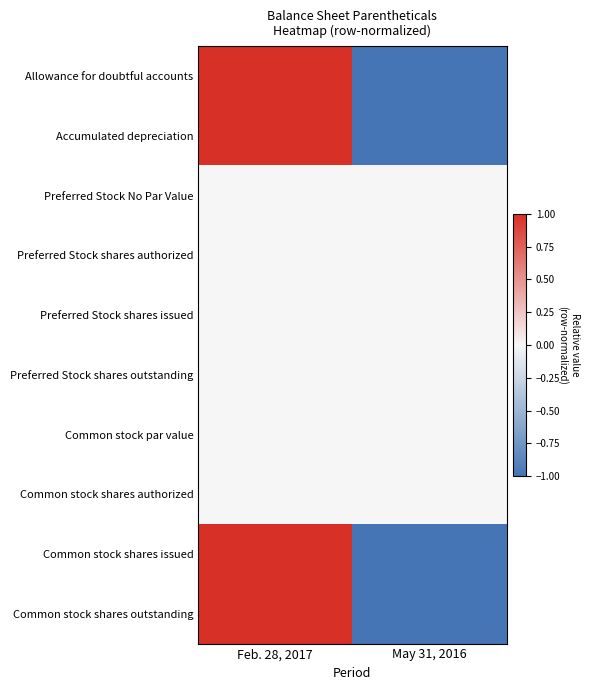

What is the spread (max minus min) of values at May 31, 2016?

1